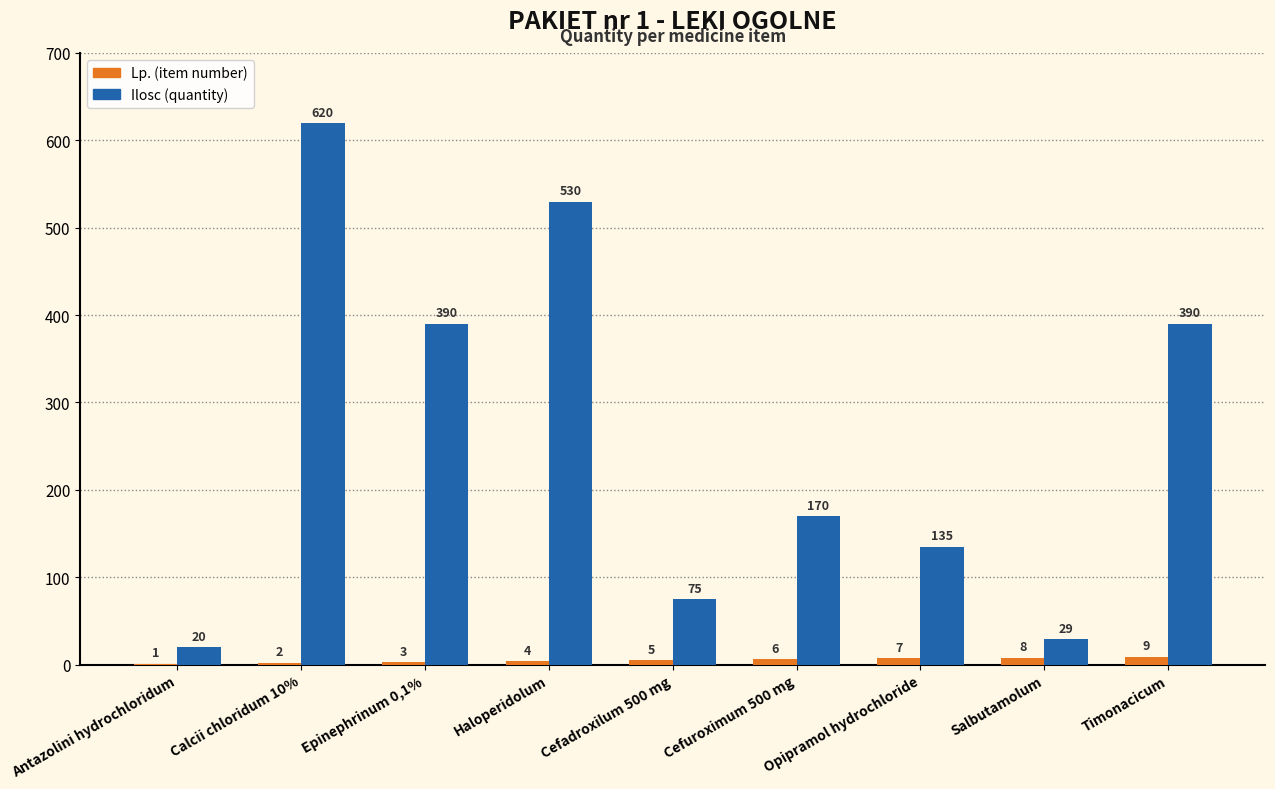

Are the bars horizontal?

No